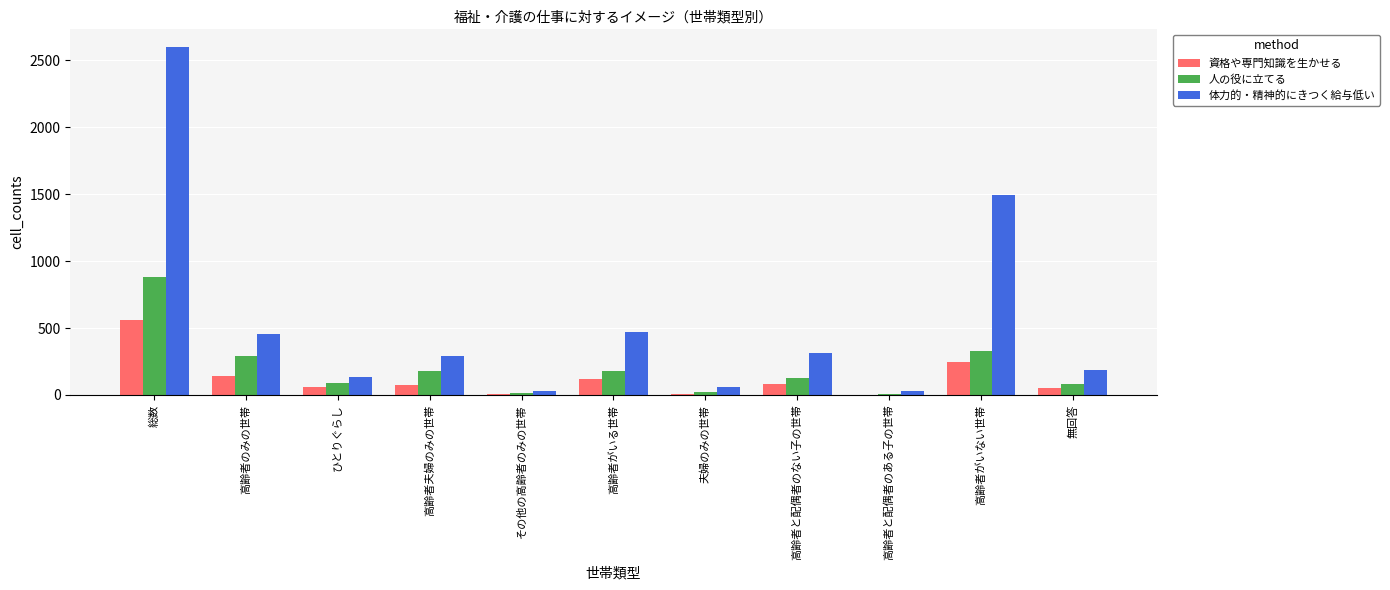

Are the bars grouped side by side (vs. stacked)?

Yes